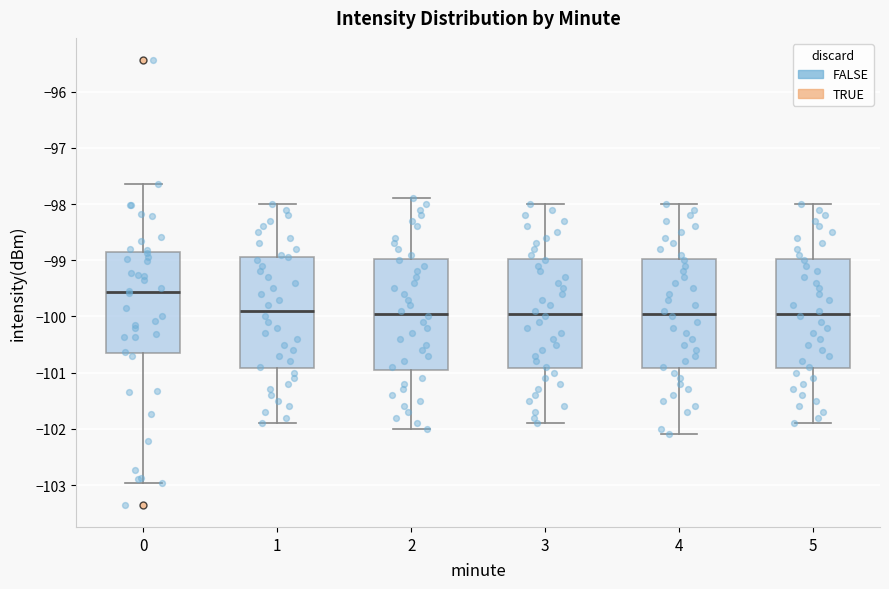

Reading left to right, transcribe this box plot: for each box, give where its median line is, the range the box spans, and where its two whiskers end, as read against the y-axis. The values are not printed on the chart, so give them approximately, as read against the axis.

0: median -99.6, box -100.6 to -98.9, whiskers -103.0 to -97.6
1: median -99.9, box -100.9 to -98.9, whiskers -101.9 to -98.0
2: median -99.9, box -100.9 to -99.0, whiskers -102.0 to -97.9
3: median -99.9, box -100.9 to -99.0, whiskers -101.9 to -98.0
4: median -99.9, box -100.9 to -99.0, whiskers -102.1 to -98.0
5: median -99.9, box -100.9 to -99.0, whiskers -101.9 to -98.0